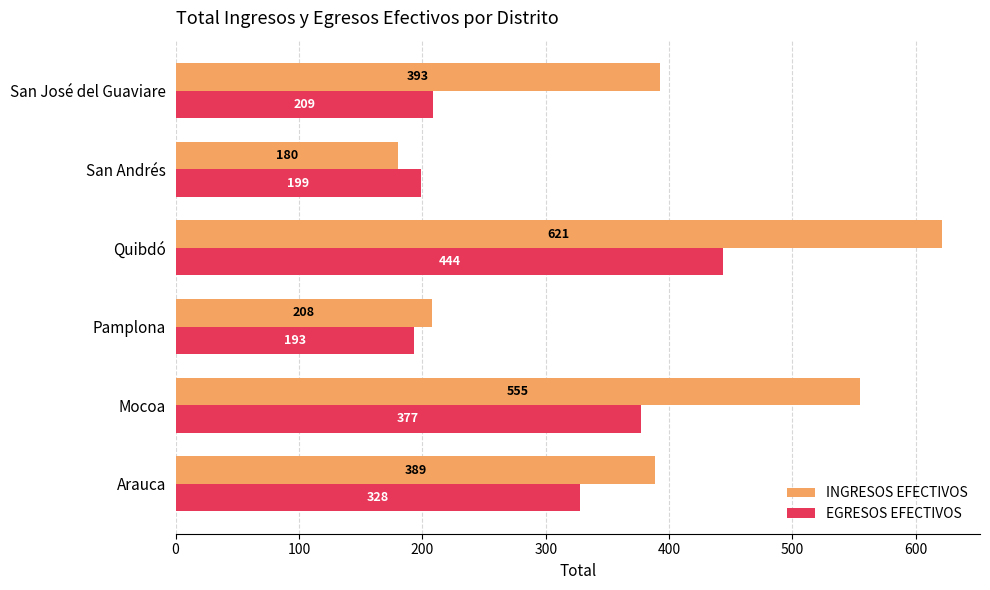

Which label corresponds to the largest value in the chart?

Quibdó